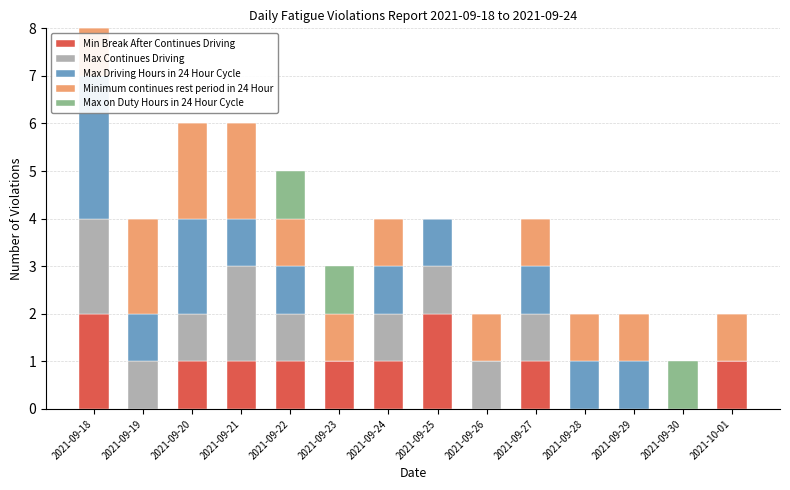

At how many categories does at least one series exceed 2?

1